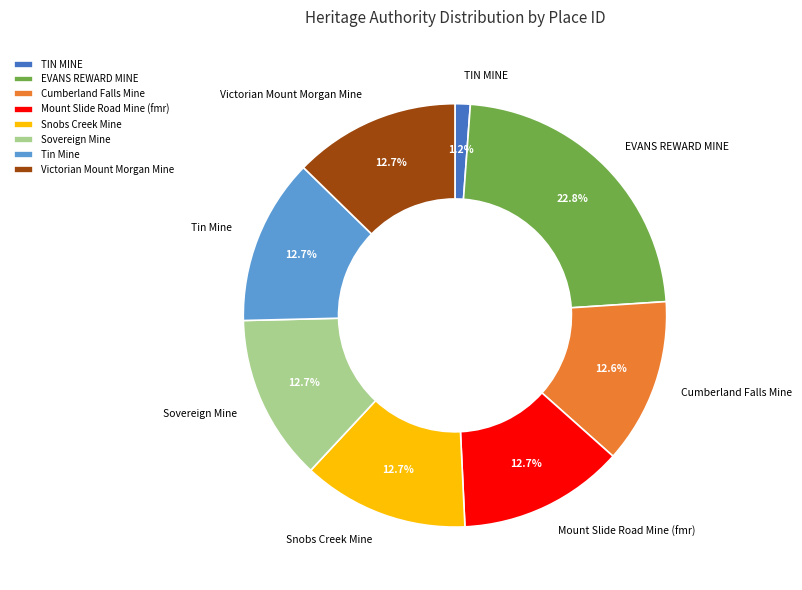

What percentage is the TIN MINE slice, to the nearest percent?

1%